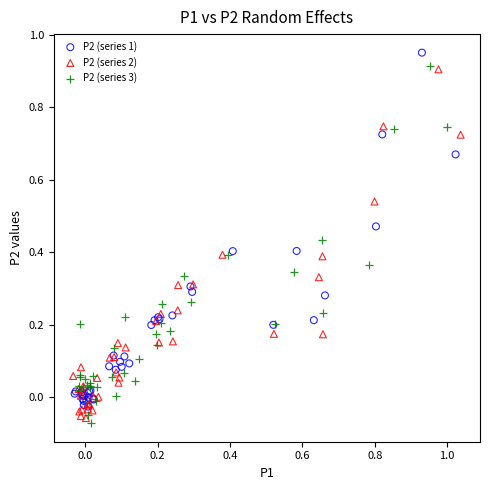

What are all the series names shown in the legend?

P2 (series 1), P2 (series 2), P2 (series 3)